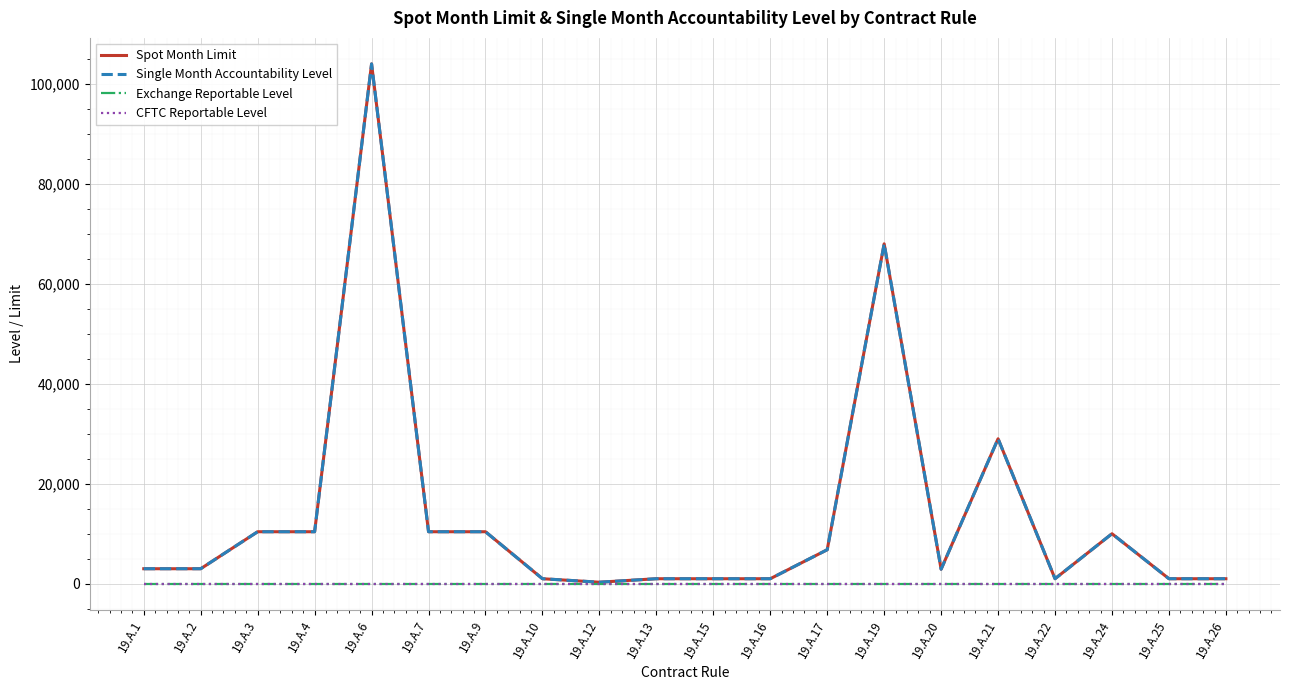

At which category is the sum across all series the highest?

19.A.6